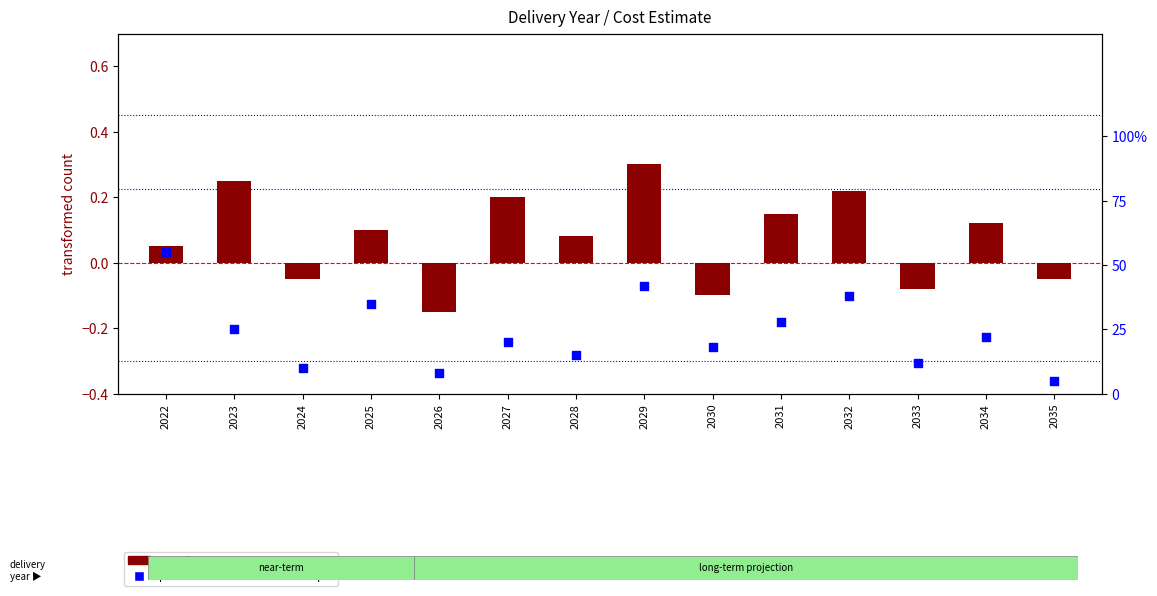

Which series reaches the maximum Y coordinate?

percentile rank within the sample